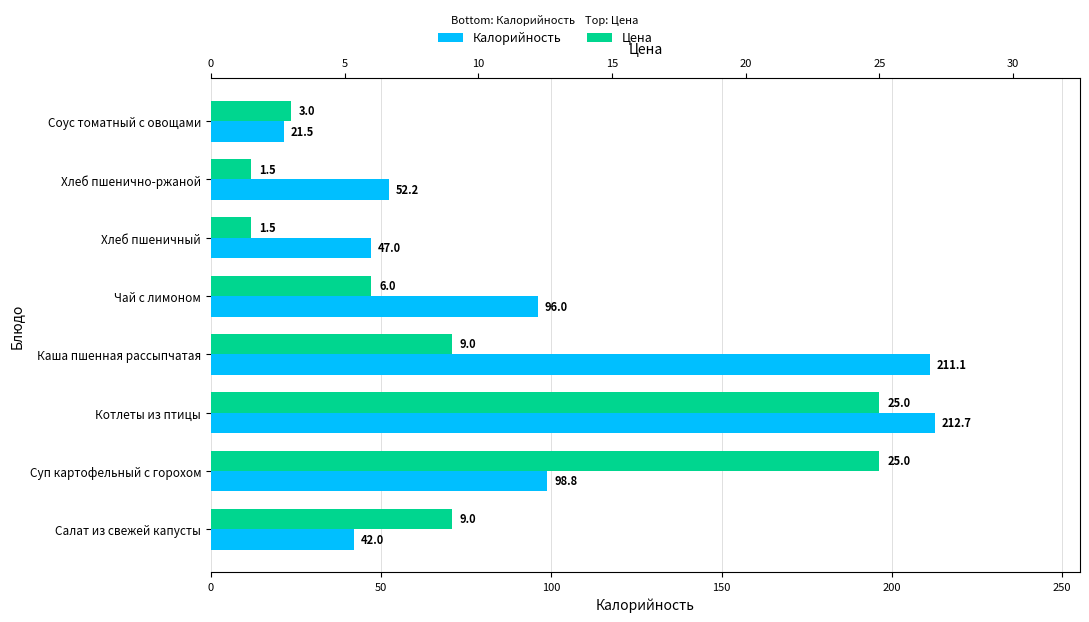

Which series changed the most between Суп картофельный с горохом and Хлеб пшеничный?

Калорийность